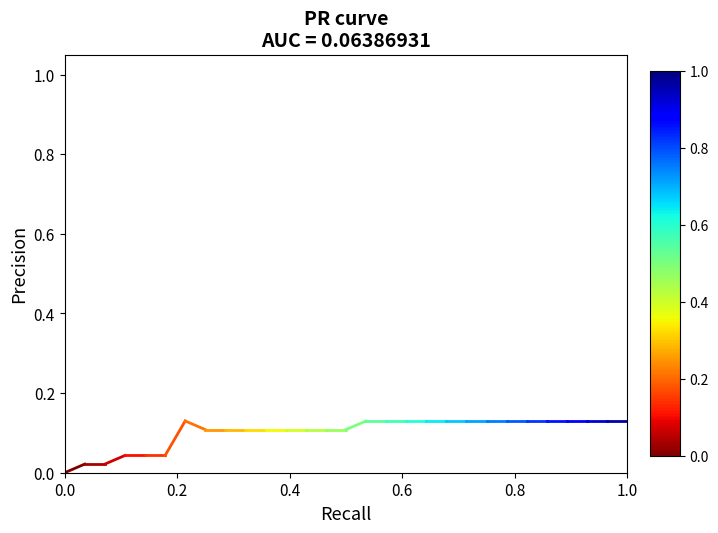

What is the value of the 15th point from the left?

0.1